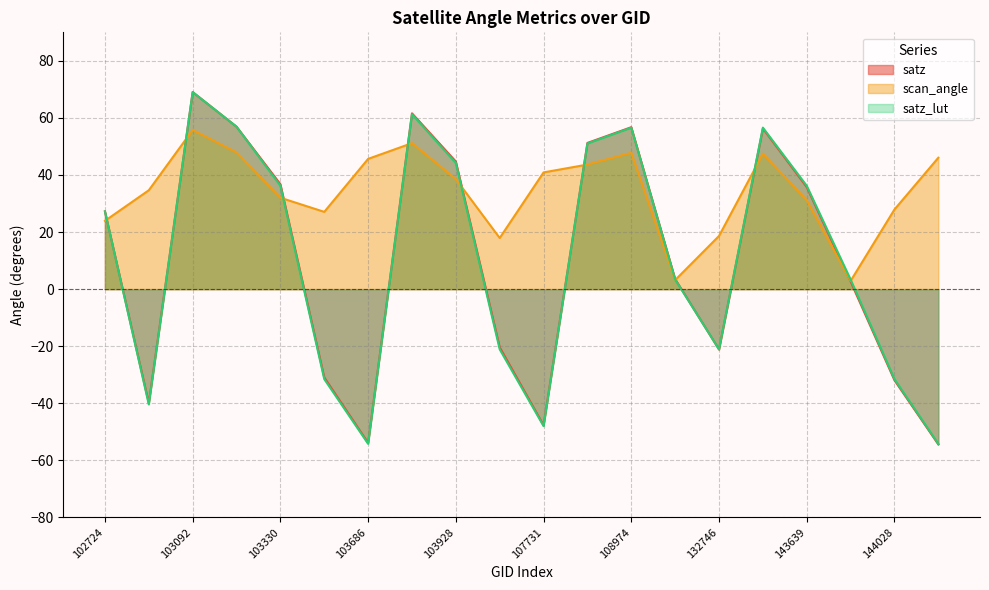

At how many categories does at least one series exceed 59?

2